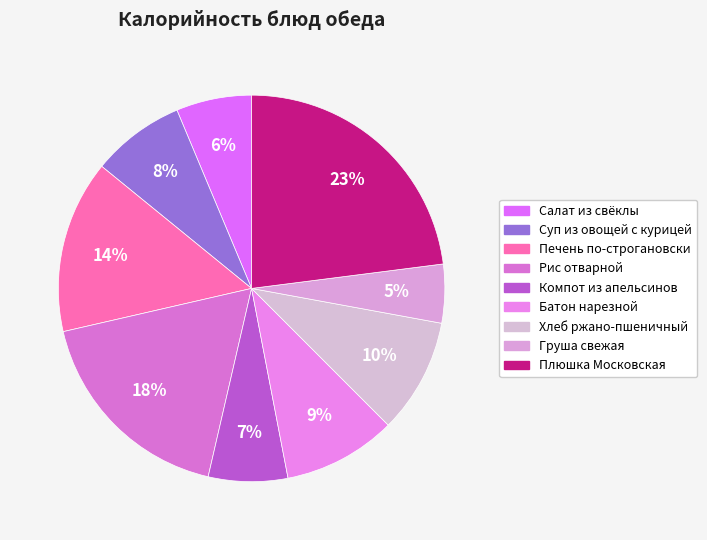

Is the sum of Суп из овощей с курицей and Компот из апельсинов greater than half?

No